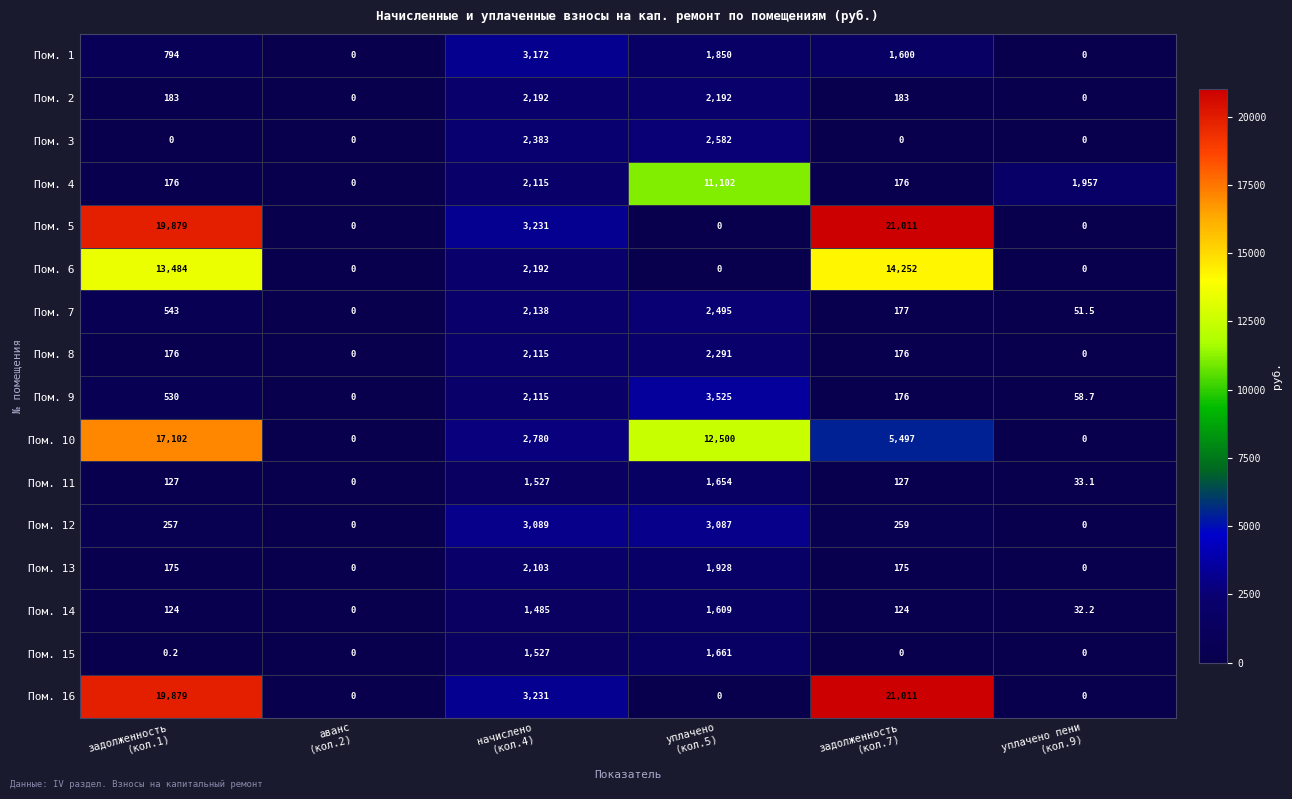

What is the average value of the Пом. 1 series?

1236.0